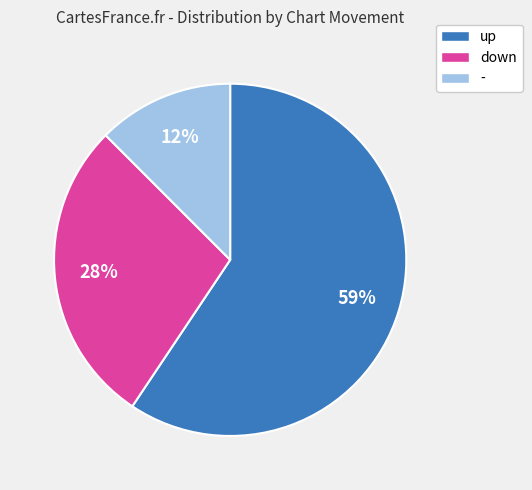

Do down and - together represent more than half of the pie?

No